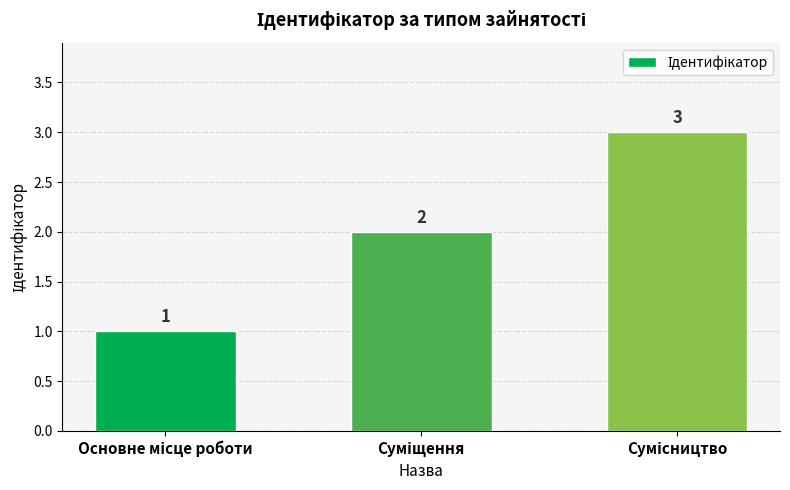

Count the values in the range 1 to 3.

3